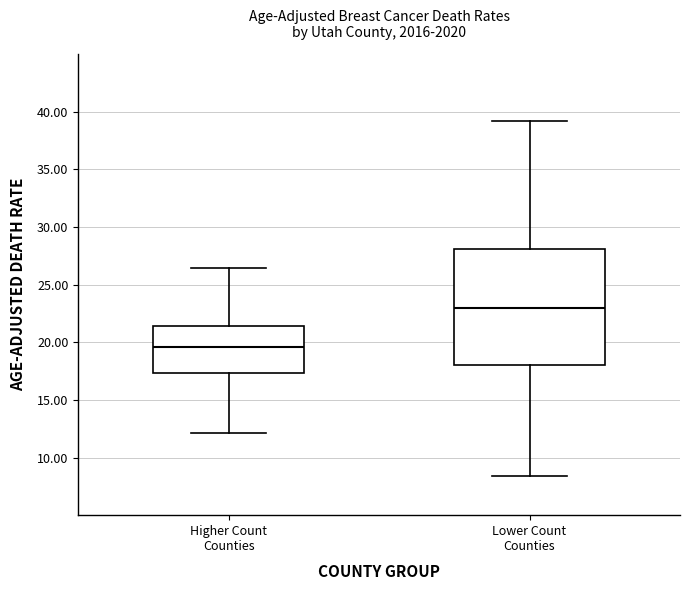

Reading left to right, read every box against the y-axis: the position of its median line, the range the box covers, and the ends of its whiskers. The values are not printed on the chart, so give them approximately, as read against the axis.

Higher Count Counties: median 19.5, box 17.5 to 21.5, whiskers 12.0 to 26.5
Lower Count Counties: median 23.0, box 18.0 to 28.0, whiskers 8.5 to 39.0